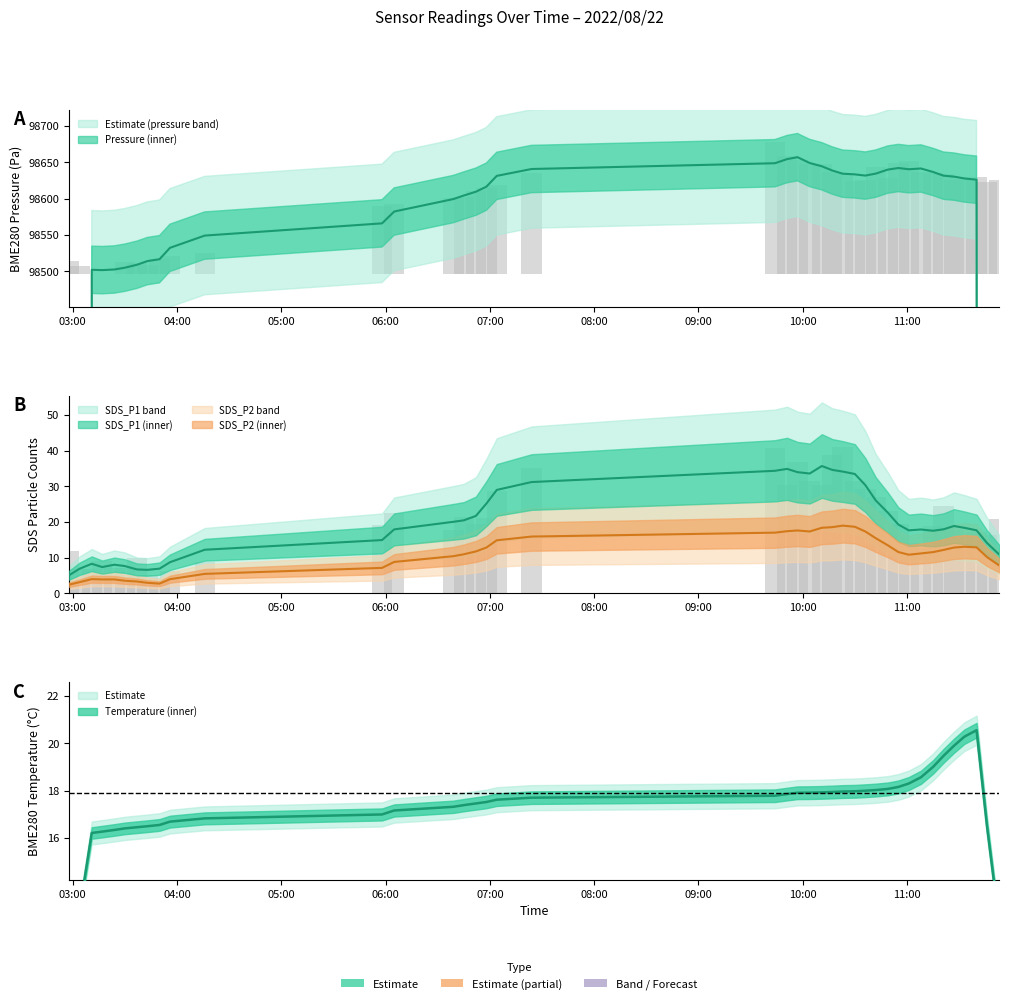

Between 2022/08/22 11:21 and 2022/08/22 11:33, which series saw the biggest shift?

SDS_P1